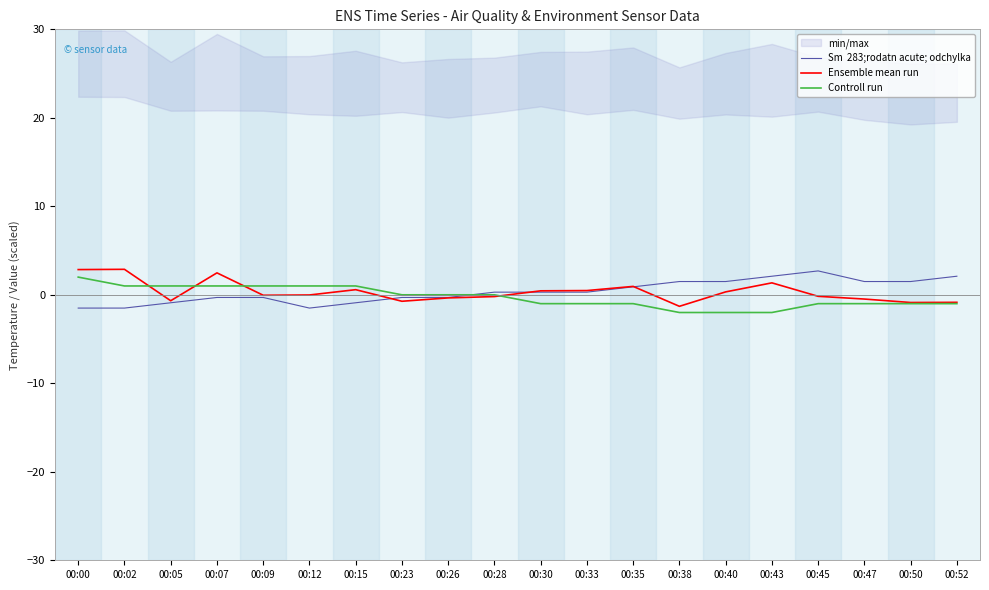

How many intersections are there between Controll run and Ensemble mean run?

4